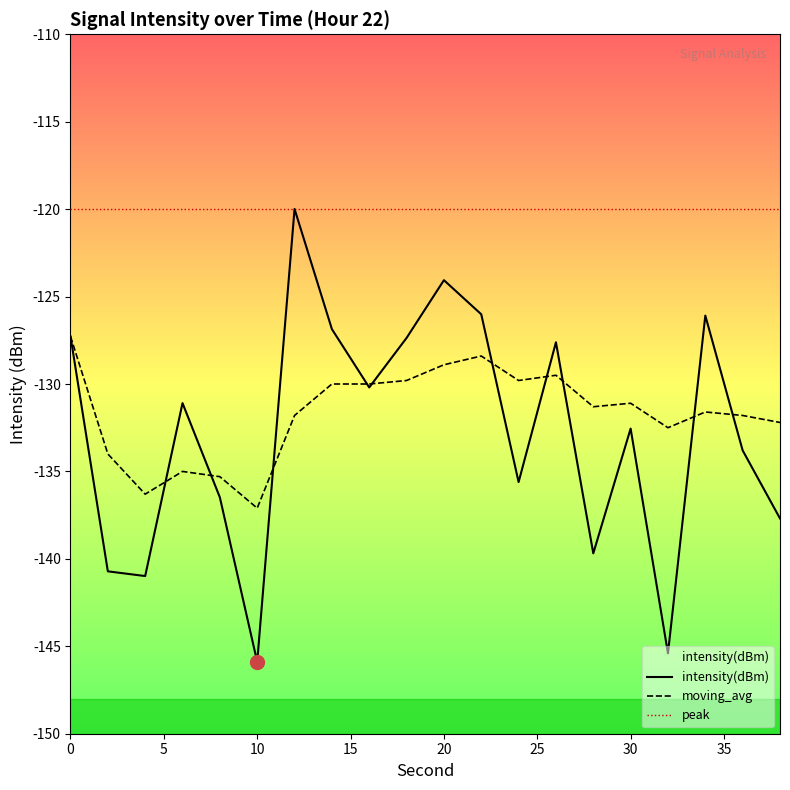

Reading left to right, extract all data points from this chart.

intensity(dBm): -127.3	-140.7	-141.0	-131.1	-136.5	-145.9	-120.0	-126.9	-130.2	-127.4	-124.1	-126.0	-135.6	-127.6	-139.7	-132.6	-145.4	-126.1	-133.8	-137.7
moving_avg: -127.3	-134.0	-136.3	-135.0	-135.3	-137.1	-131.8	-130.0	-130.0	-129.8	-128.9	-128.4	-129.8	-129.5	-131.3	-131.1	-132.5	-131.6	-131.8	-132.2
peak: -120.0	-120.0	-120.0	-120.0	-120.0	-120.0	-120.0	-120.0	-120.0	-120.0	-120.0	-120.0	-120.0	-120.0	-120.0	-120.0	-120.0	-120.0	-120.0	-120.0